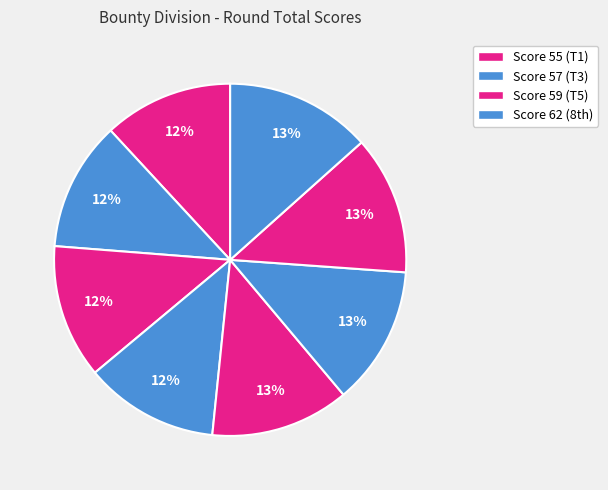

To the nearest percent, what is the average slice percentage?

12%